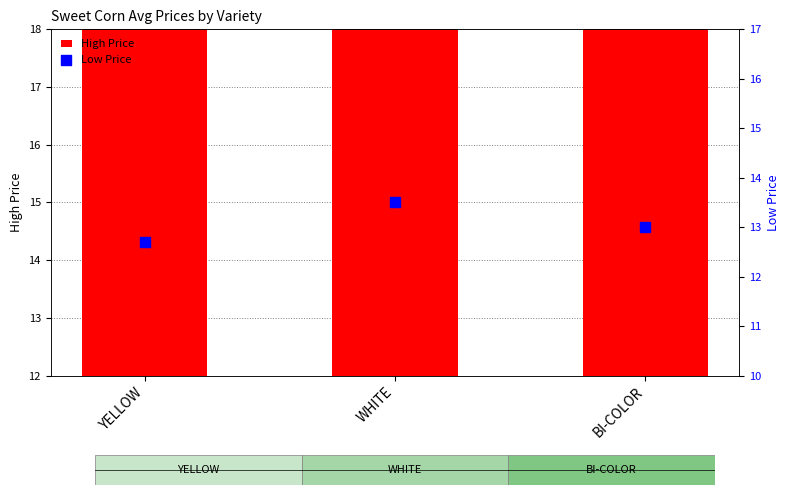

Which series has the largest total across all categories?

High Price